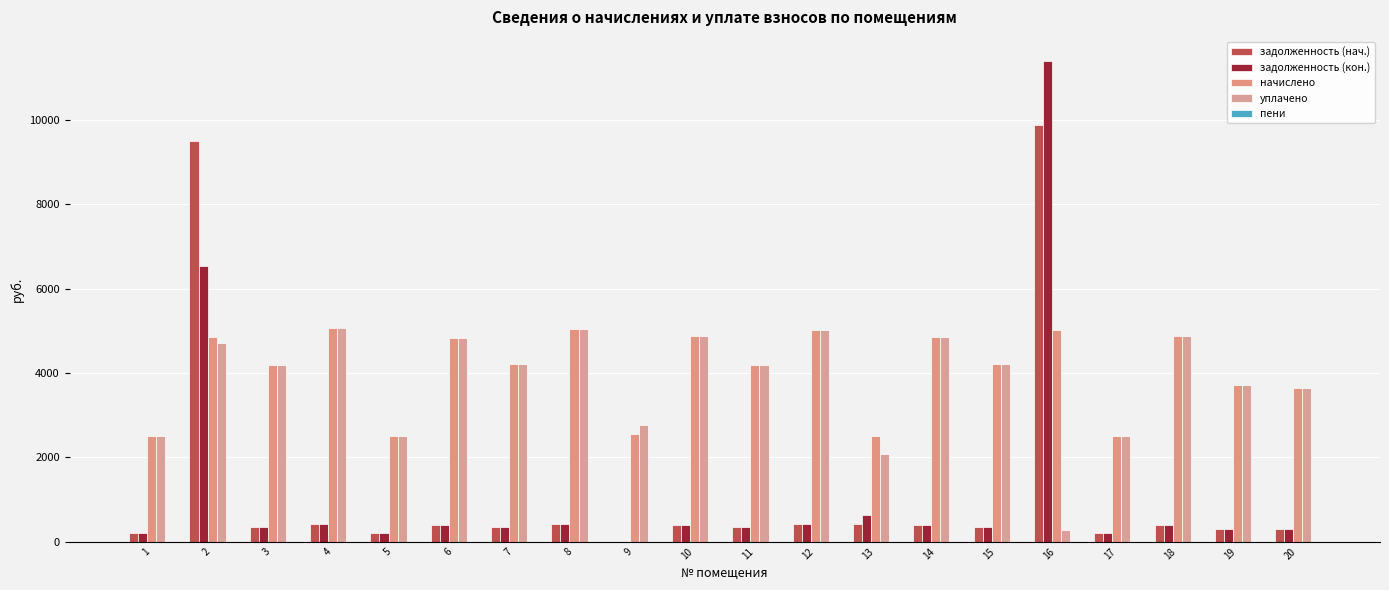

What is the maximum value for задолженность (нач.)?

9864.4